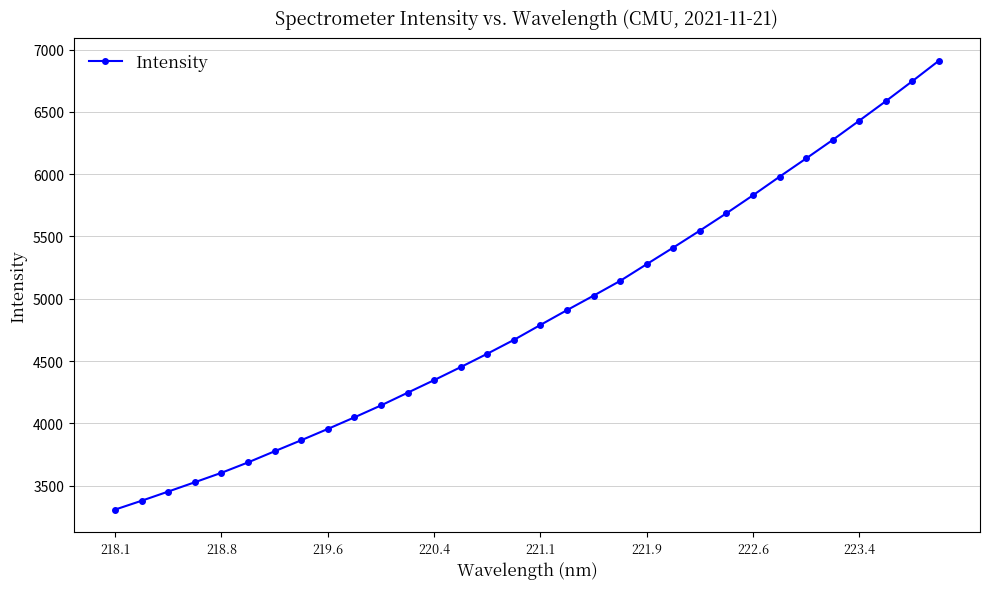

What is the maximum value shown in the chart?

6910.9